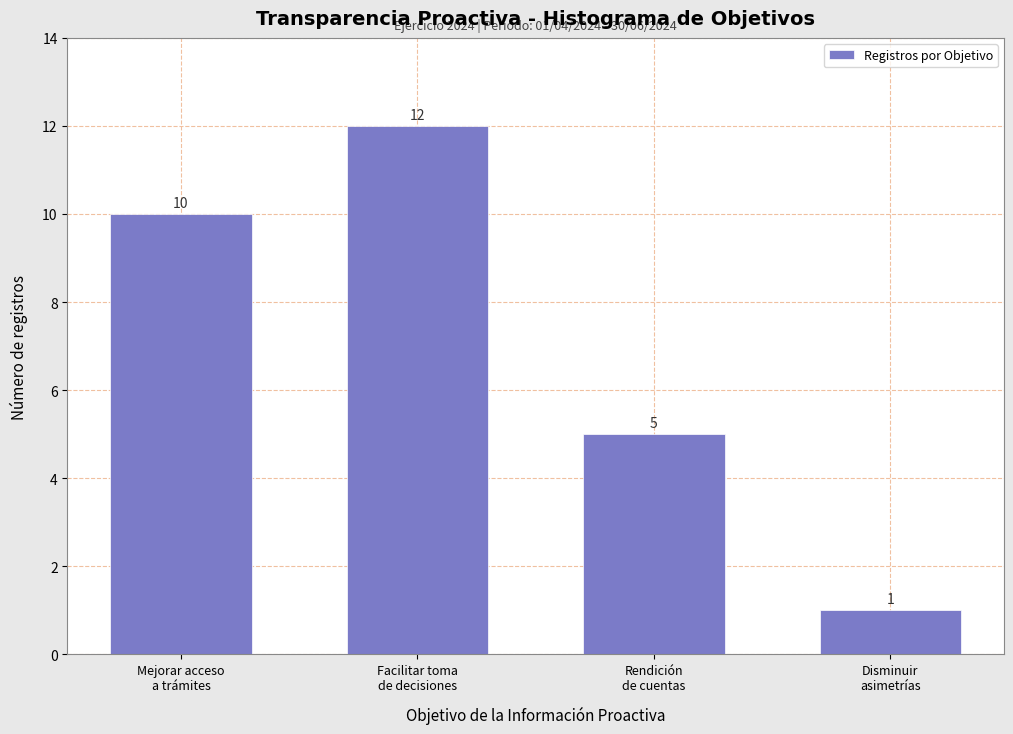

Reading left to right, transcribe all the data shown in this chart.

10	12	5	1